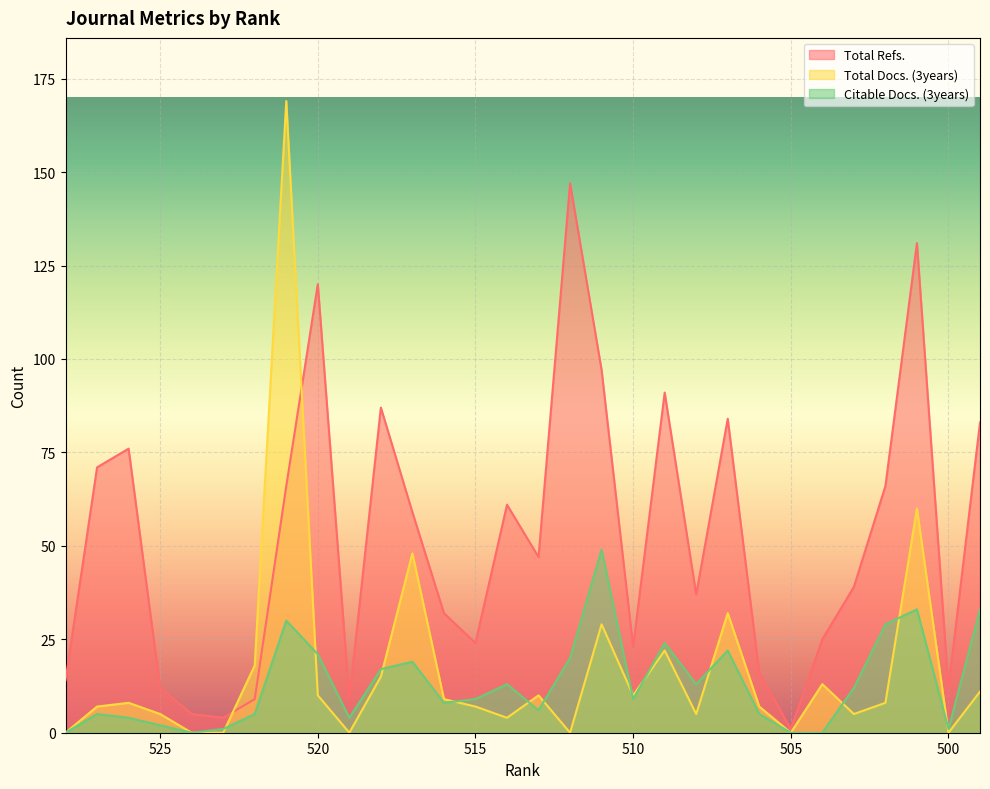

How many interior local valleys does the Citable Docs. (3years) series have?

7